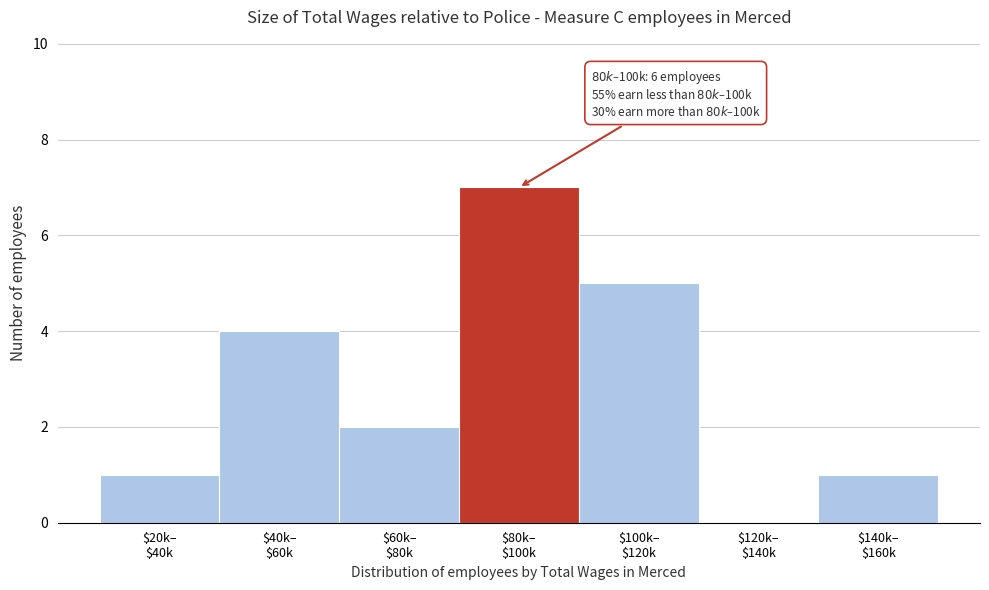

What is the sum of all values?

20